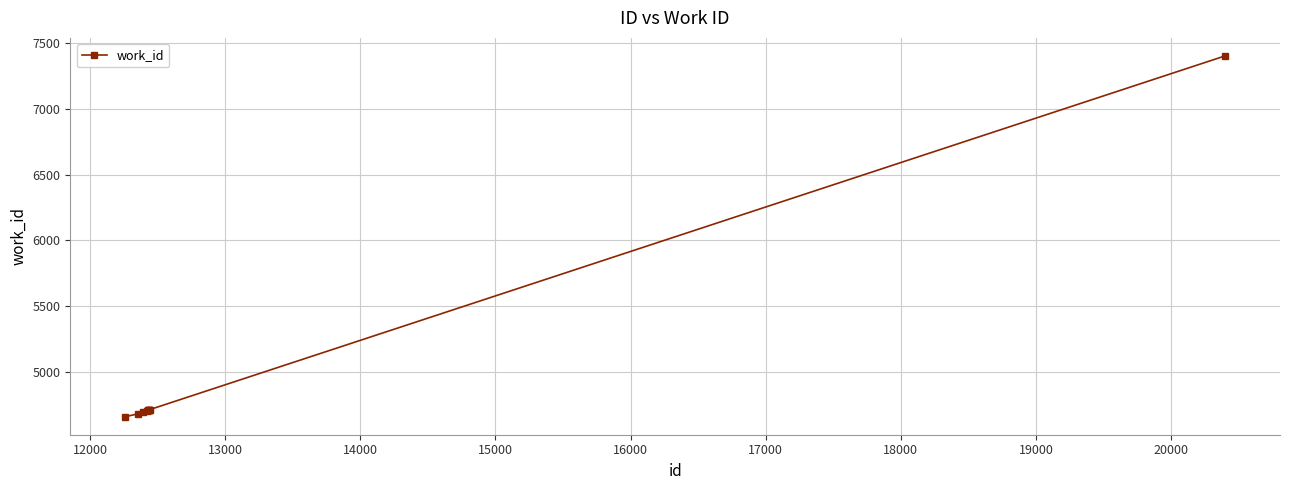

How many data points does each series have?

10